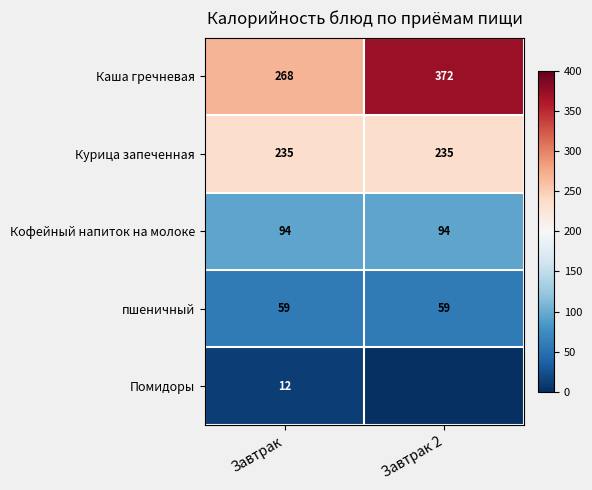

At Завтрак, list the series in order from largest to smallest.

Каша гречневая, Курица запеченная, Кофейный напиток на молоке, пшеничный, Помидоры